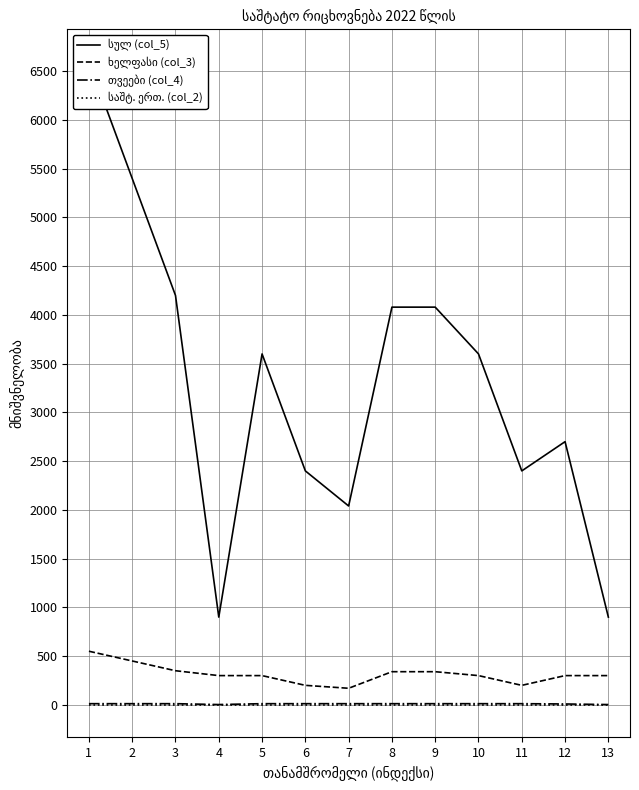

What are all the series names shown in the legend?

სულ (col_5), ხელფასი (col_3), თვეები (col_4), საშტ. ერთ. (col_2)